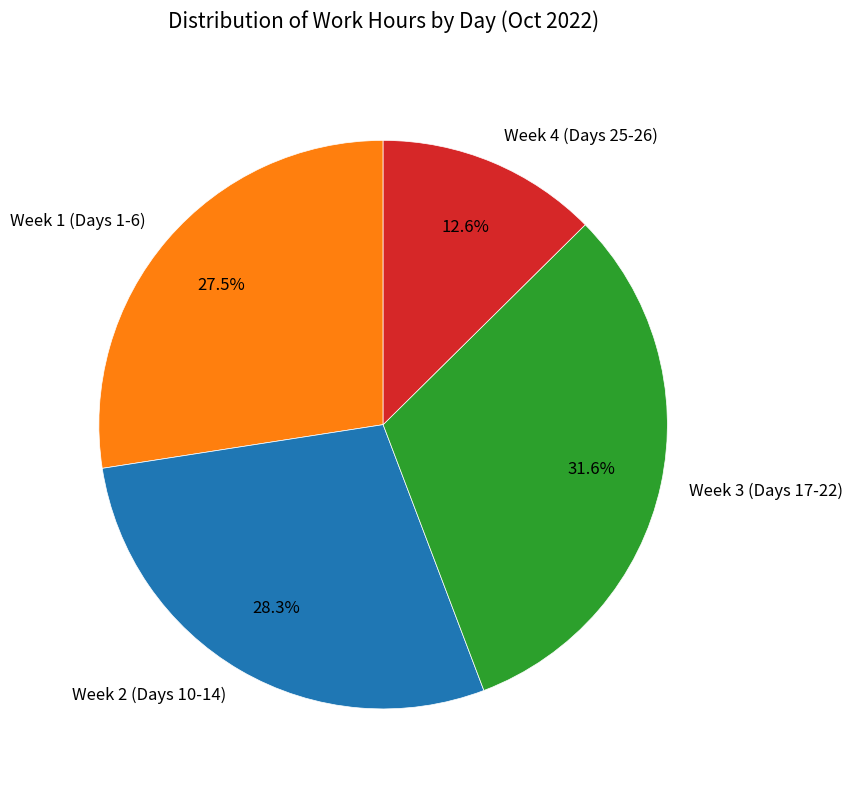

Rank the categories by value from highest to lowest.

Week 3 (Days 17-22), Week 2 (Days 10-14), Week 1 (Days 1-6), Week 4 (Days 25-26)